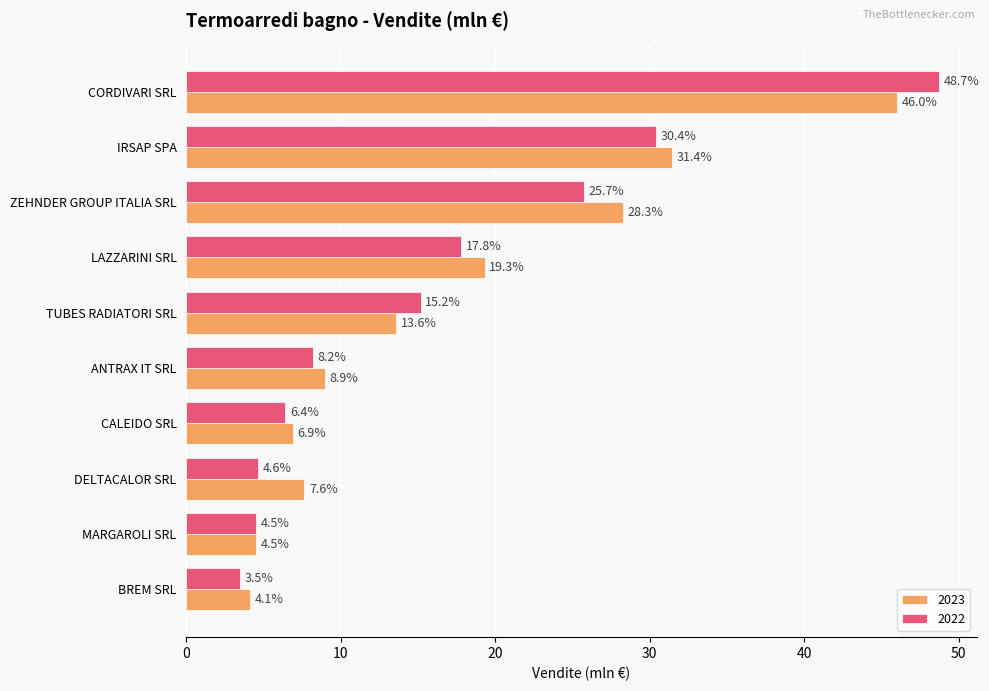

How many values in the 2023 series exceed 13?

5